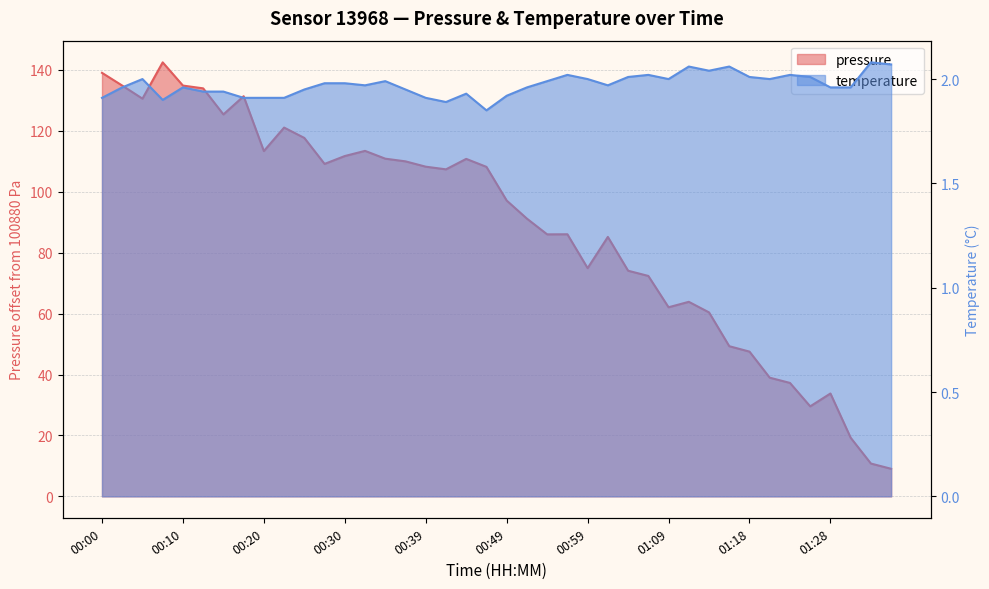

What is the total value across all series at 00:05?

132.6